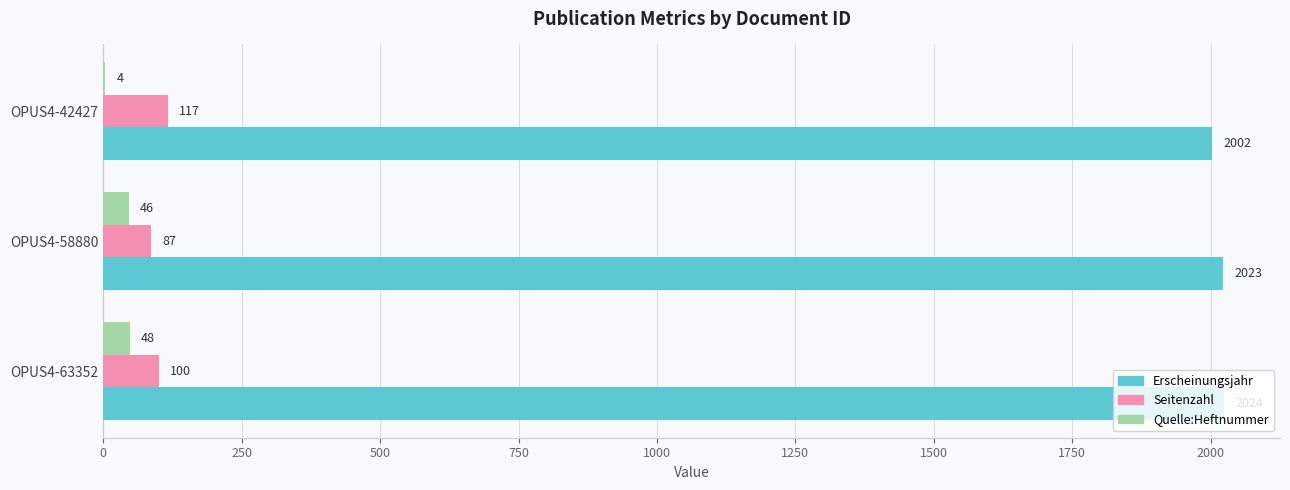

Which category has the highest value in the Seitenzahl series?

OPUS4-42427